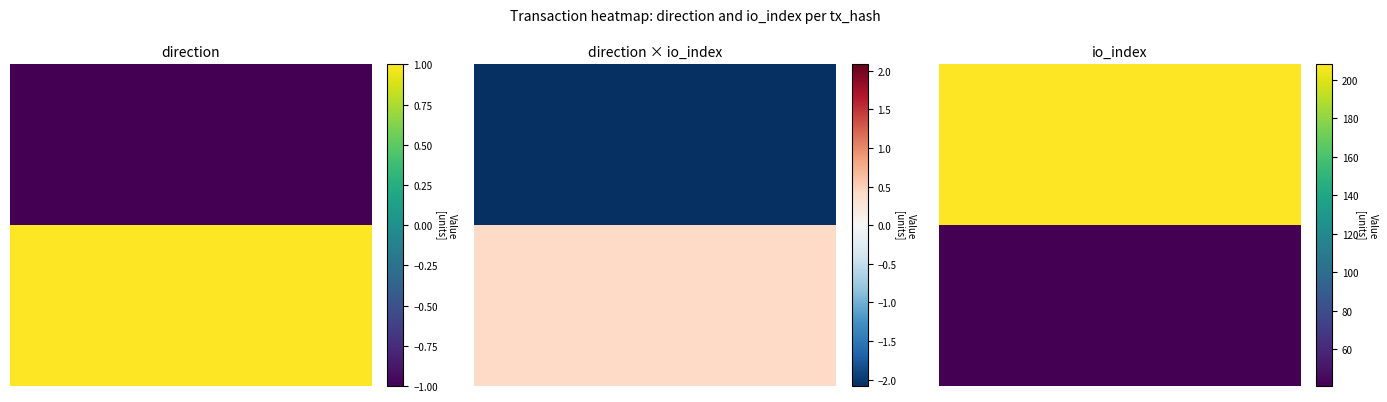

Is the value of 0 at 1 greater than the value of 8 at 4?

Yes